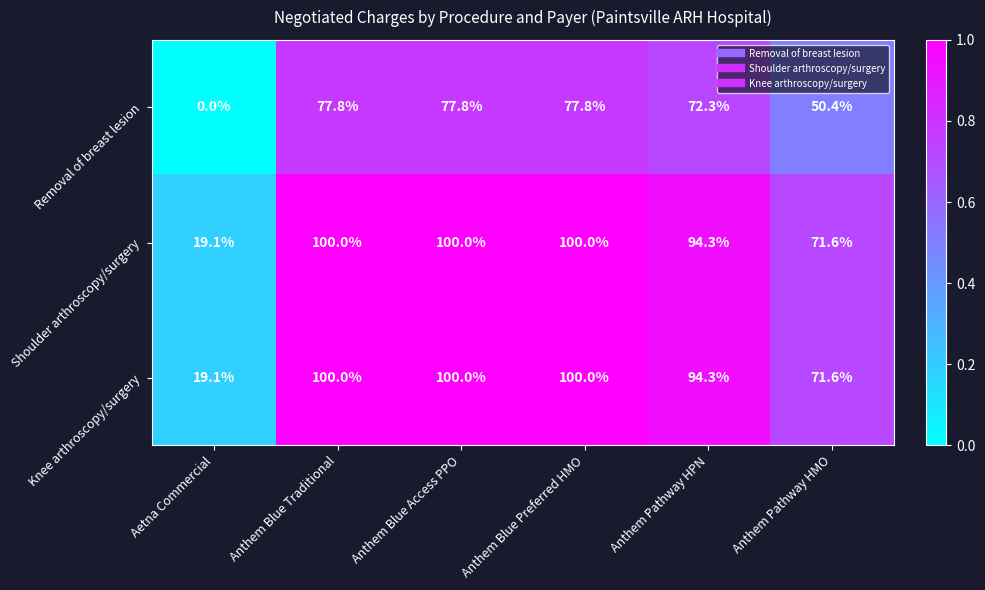

Reading left to right, what are all the values shown in this chart?

Removal of breast lesion: Aetna Commercial=0.0	Anthem Blue Traditional=77.8	Anthem Blue Access PPO=77.8	Anthem Blue Preferred HMO=77.8	Anthem Pathway HPN=72.3	Anthem Pathway HMO=50.4
Shoulder arthroscopy/surgery: Aetna Commercial=19.1	Anthem Blue Traditional=100.0	Anthem Blue Access PPO=100.0	Anthem Blue Preferred HMO=100.0	Anthem Pathway HPN=94.3	Anthem Pathway HMO=71.6
Knee arthroscopy/surgery: Aetna Commercial=19.1	Anthem Blue Traditional=100.0	Anthem Blue Access PPO=100.0	Anthem Blue Preferred HMO=100.0	Anthem Pathway HPN=94.3	Anthem Pathway HMO=71.6